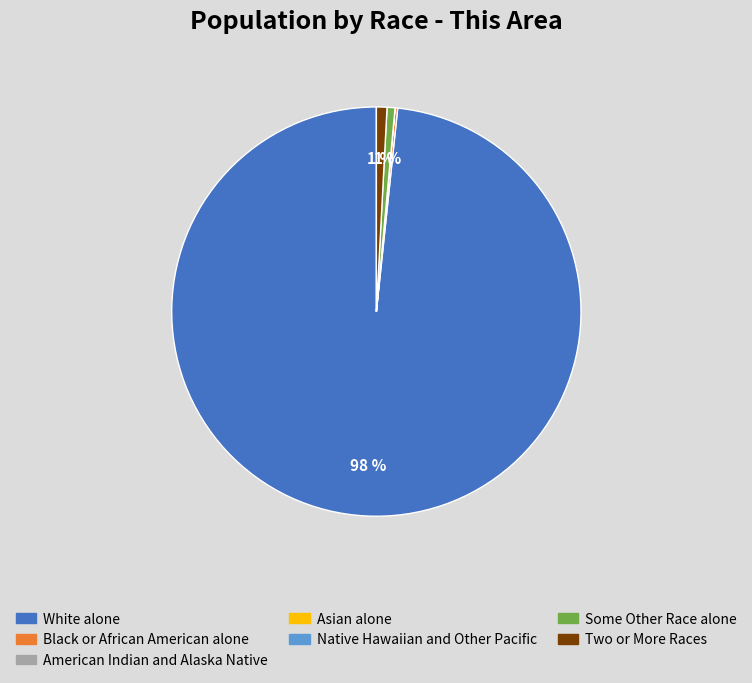

Do White alone and Some Other Race alone together represent more than half of the pie?

Yes